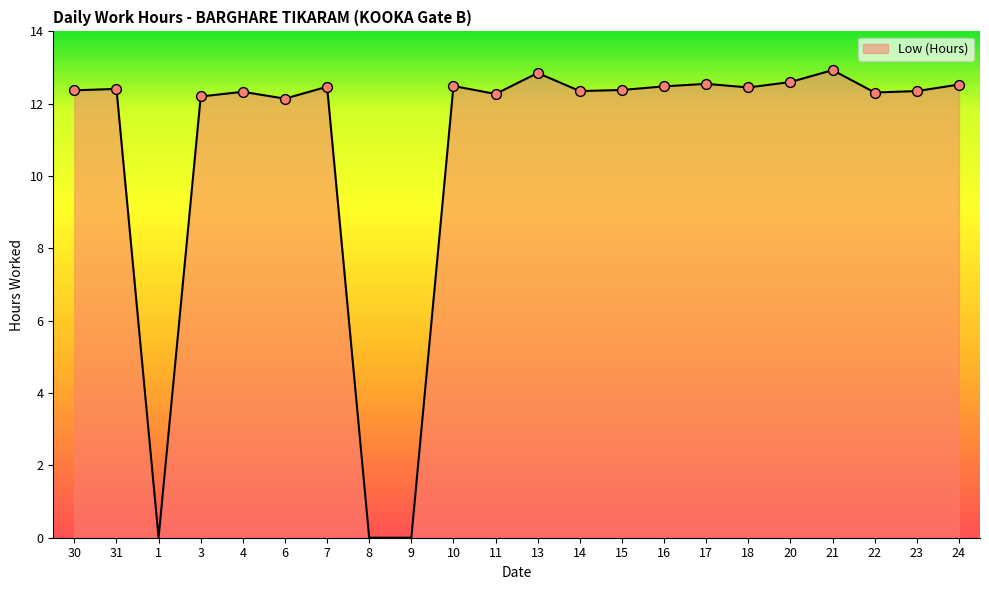

What is the change in value from 30 to 21?

+0.6